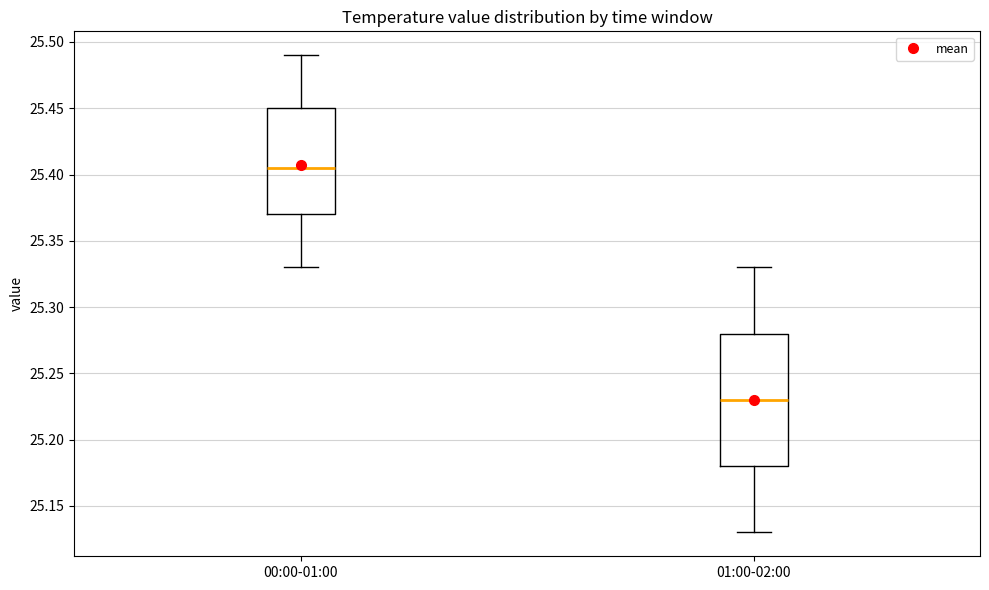

Which box's median line is the highest?

00:00-01:00